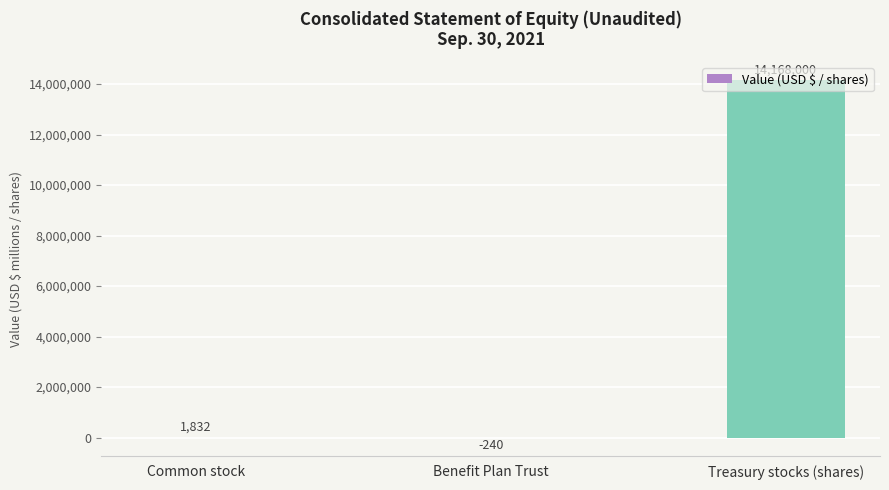

Which has a higher value, Benefit Plan Trust or Treasury stocks (shares)?

Treasury stocks (shares)